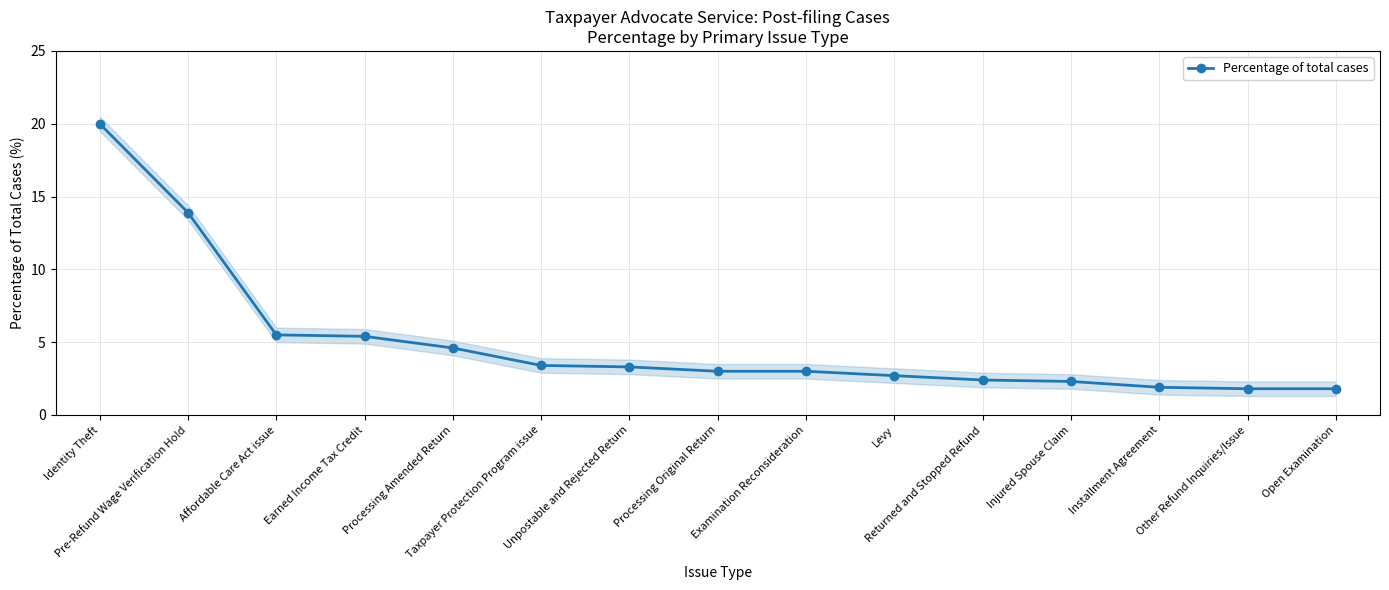

What is the average value?

5.0